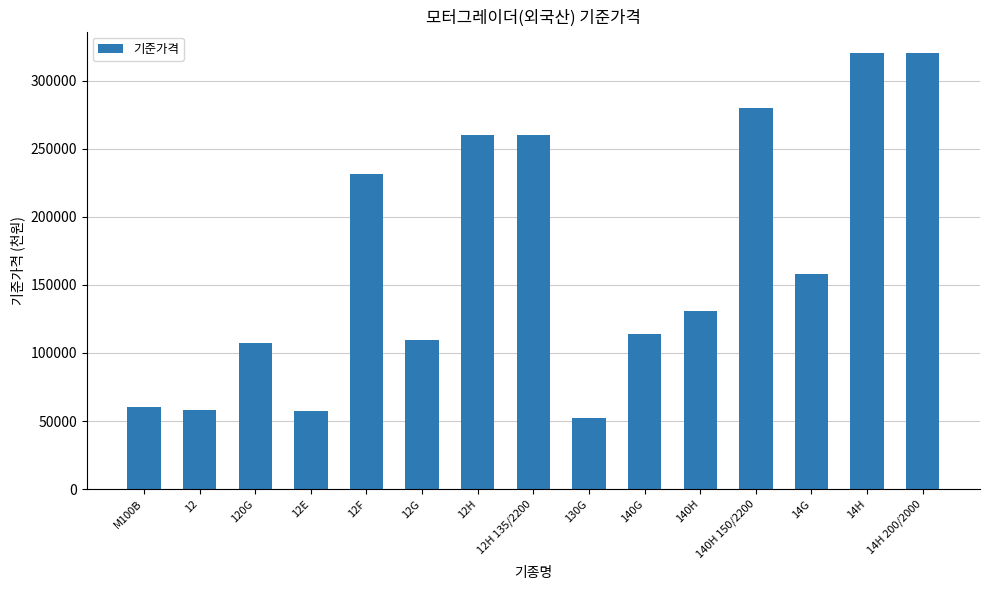

What is the change in value from 140G to 140H 150/2200?

+166000